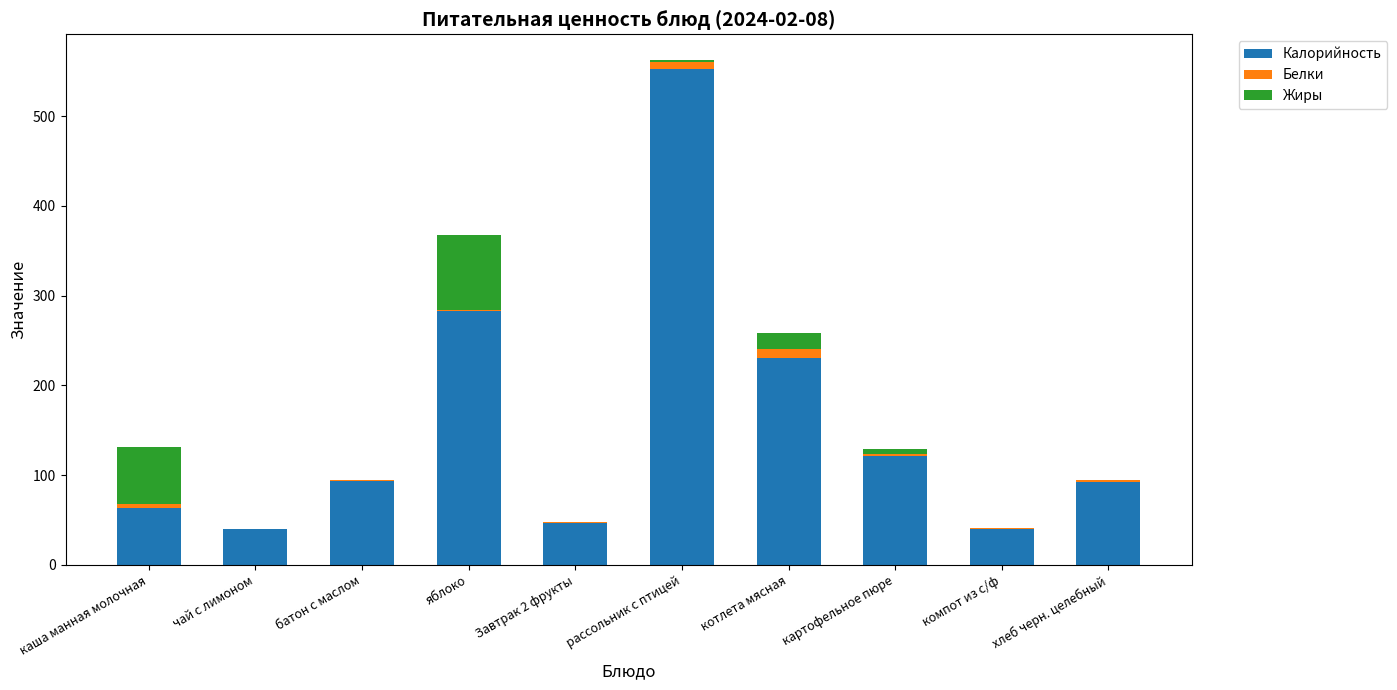

At which label is Калорийность closest to 296?

яблоко